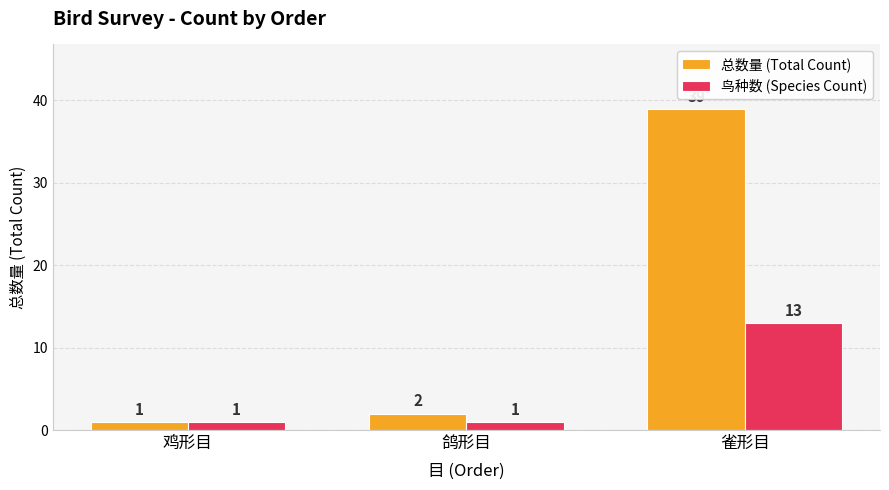

How many bars are there in each group?

2